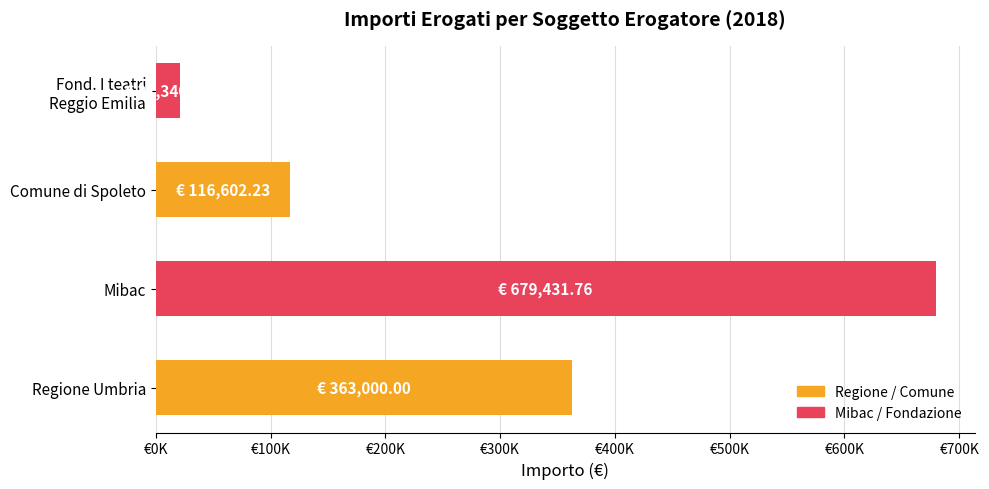

Does the chart contain any negative values?

No